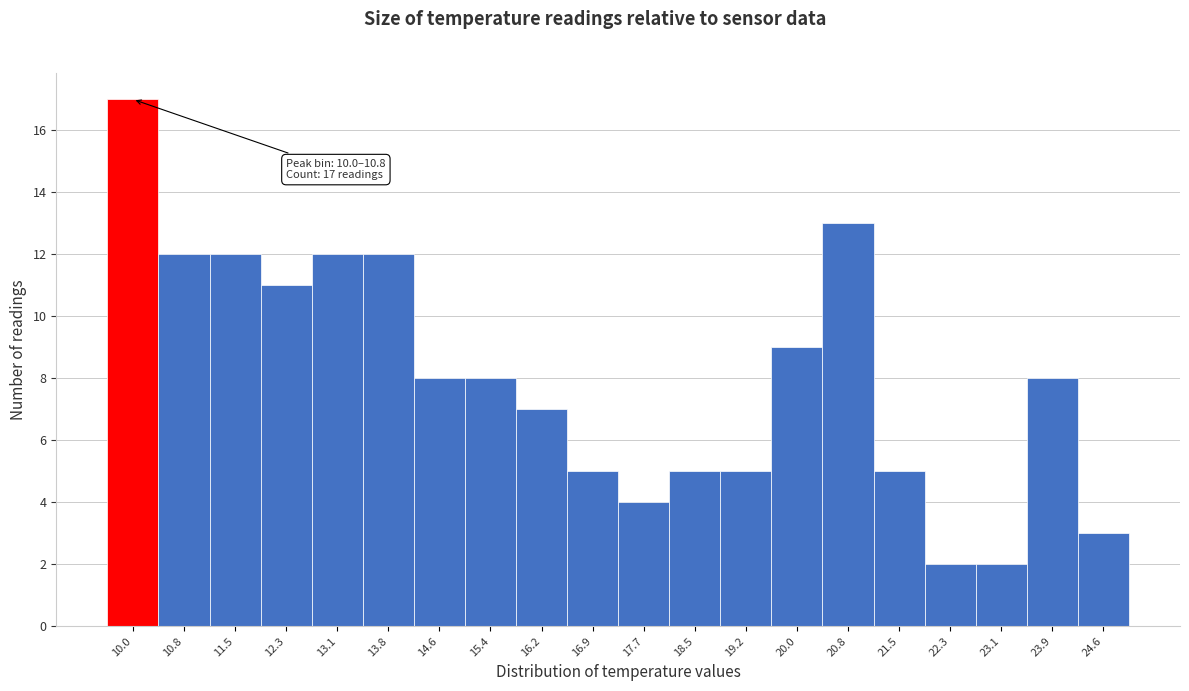

Reading left to right, transcribe all the data shown in this chart.

10.0=17	10.8=12	11.5=12	12.3=11	13.1=12	13.8=12	14.6=8	15.4=8	16.2=7	16.9=5	17.7=4	18.5=5	19.2=5	20.0=9	20.8=13	21.5=5	22.3=2	23.1=2	23.9=8	24.6=3